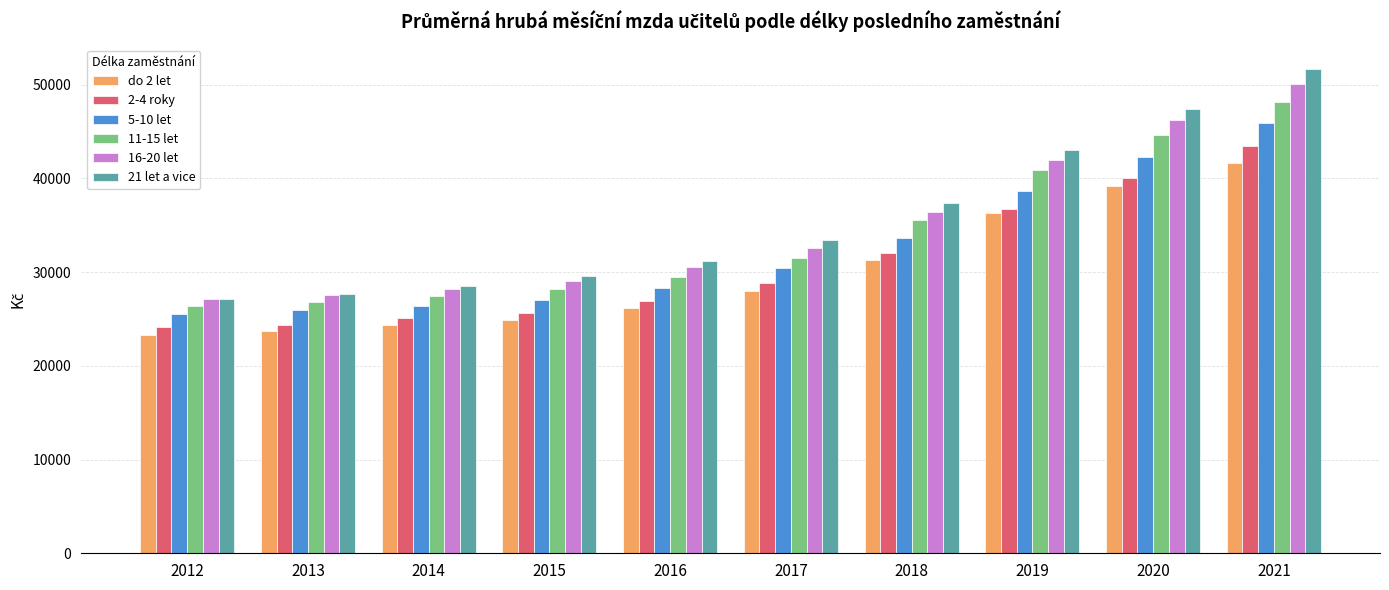

Are the bars grouped side by side (vs. stacked)?

Yes